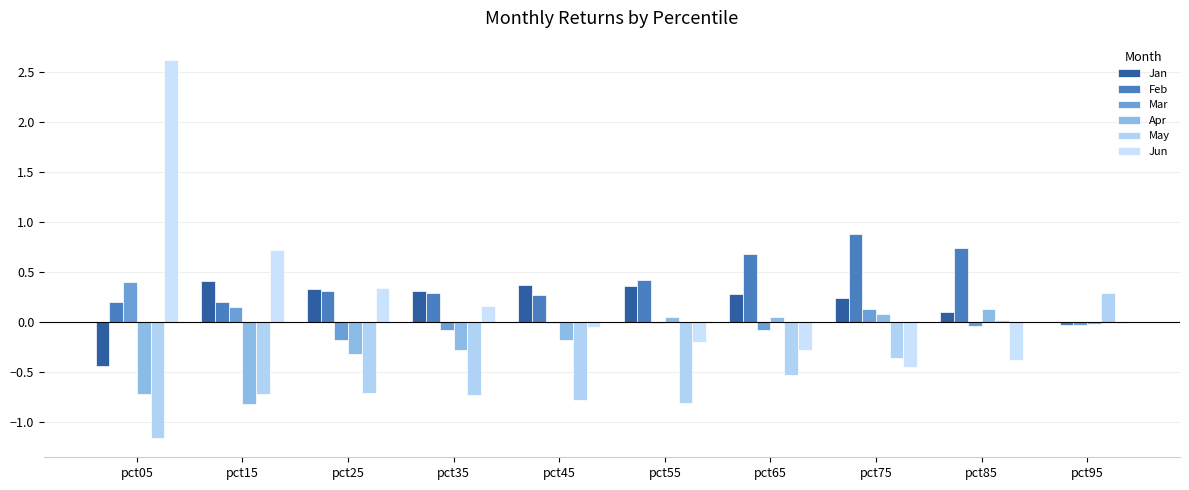

How many groups of bars are there?

10